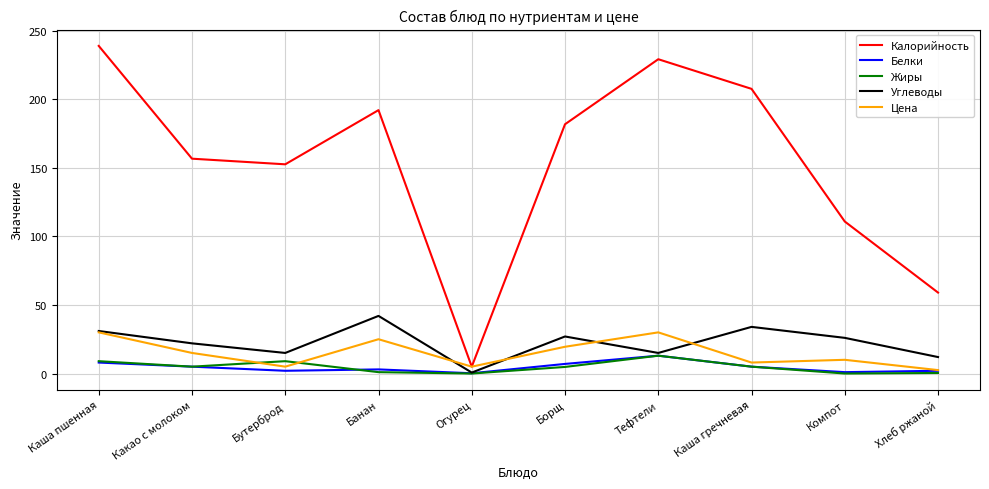

Where does the Жиры series first go above 5?

Каша пшенная